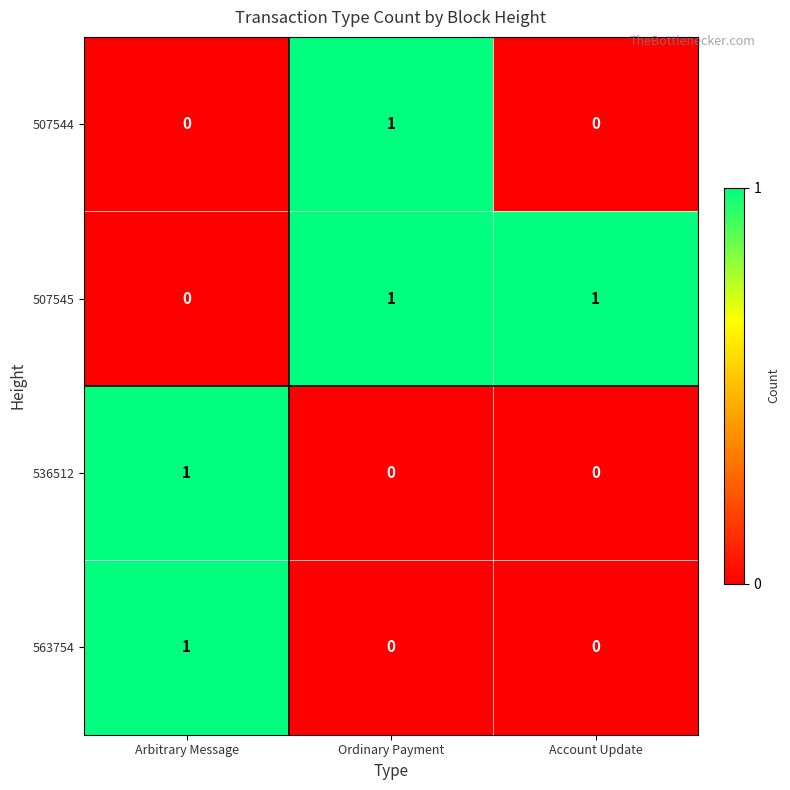

Count the number of data series in this chart.

4